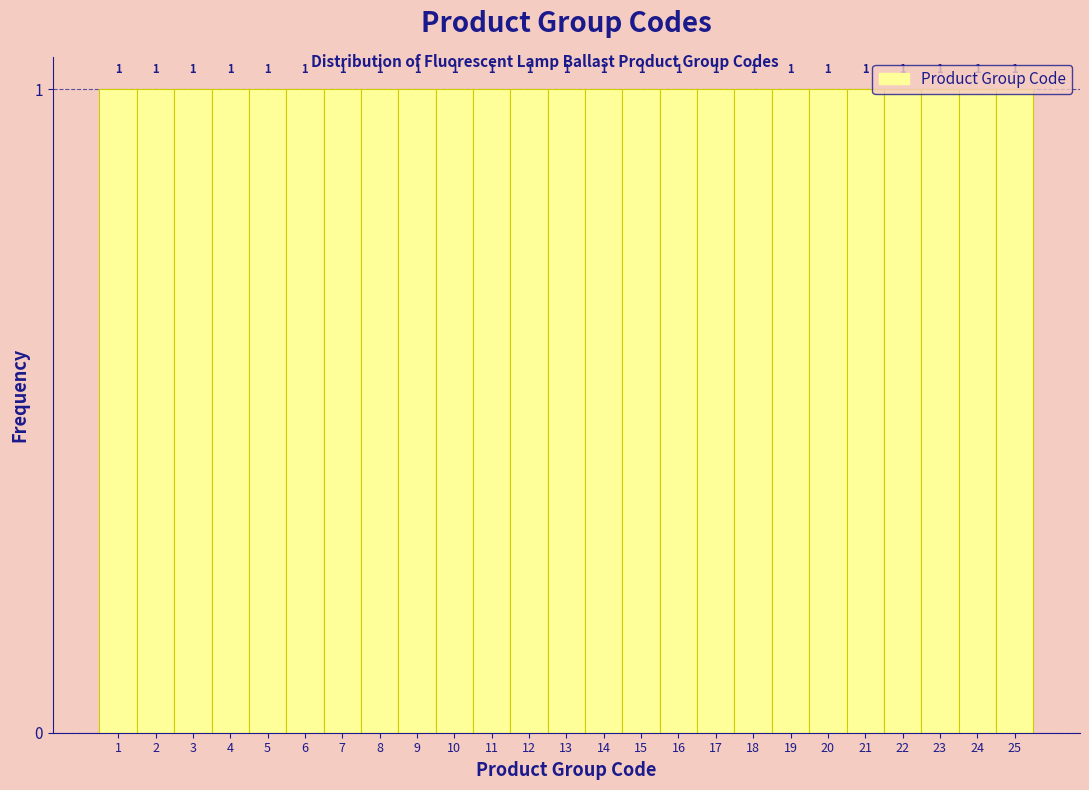

Reading left to right, list every bar in this chart as the range it spans on the x-axis followed by its height.

0.5 to 1.5: 1
1.5 to 2.5: 1
2.5 to 3.5: 1
3.5 to 4.5: 1
4.5 to 5.5: 1
5.5 to 6.5: 1
6.5 to 7.5: 1
7.5 to 8.5: 1
8.5 to 9.5: 1
9.5 to 10.5: 1
10.5 to 11.5: 1
11.5 to 12.5: 1
12.5 to 13.5: 1
13.5 to 14.5: 1
14.5 to 15.5: 1
15.5 to 16.5: 1
16.5 to 17.5: 1
17.5 to 18.5: 1
18.5 to 19.5: 1
19.5 to 20.5: 1
20.5 to 21.5: 1
21.5 to 22.5: 1
22.5 to 23.5: 1
23.5 to 24.5: 1
24.5 to 25.5: 1